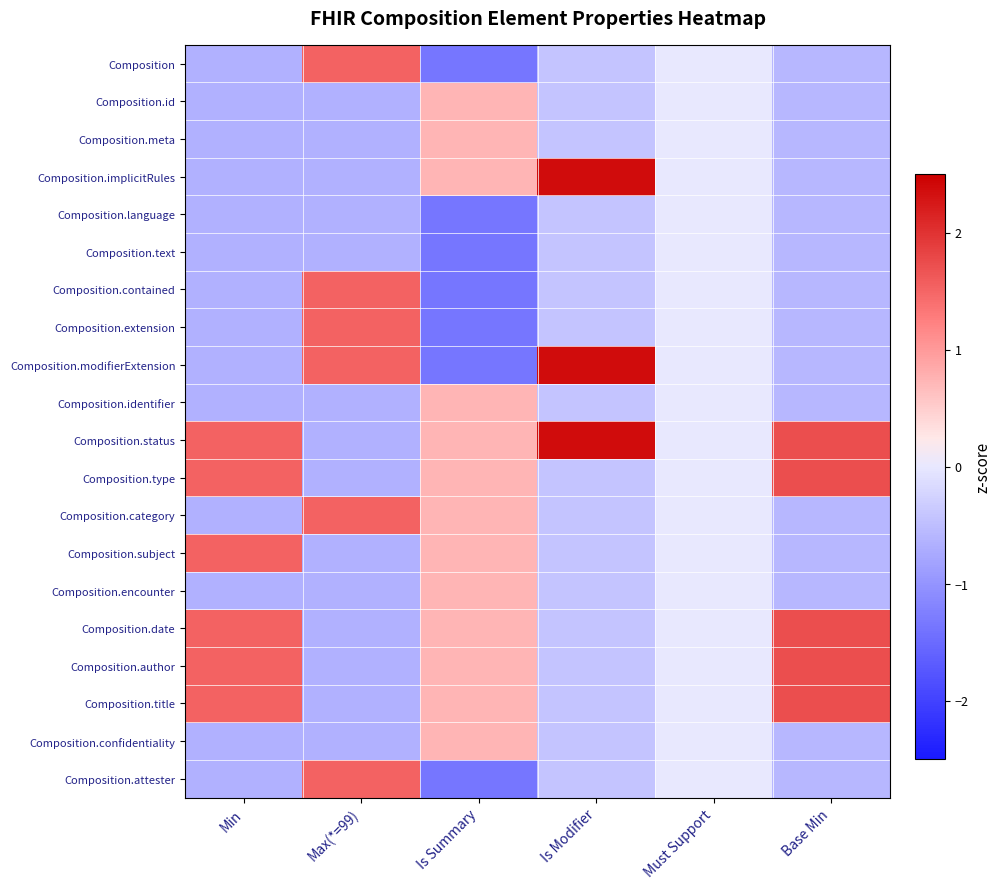

List the series in order of their peak value, lowest first.

Composition.language, Composition.text, Composition.id, Composition.meta, Composition.identifier, Composition.encounter, Composition.confidentiality, Composition, Composition.contained, Composition.extension, Composition.category, Composition.attester, Composition.subject, Composition.type, Composition.date, Composition.author, Composition.title, Composition.implicitRules, Composition.modifierExtension, Composition.status